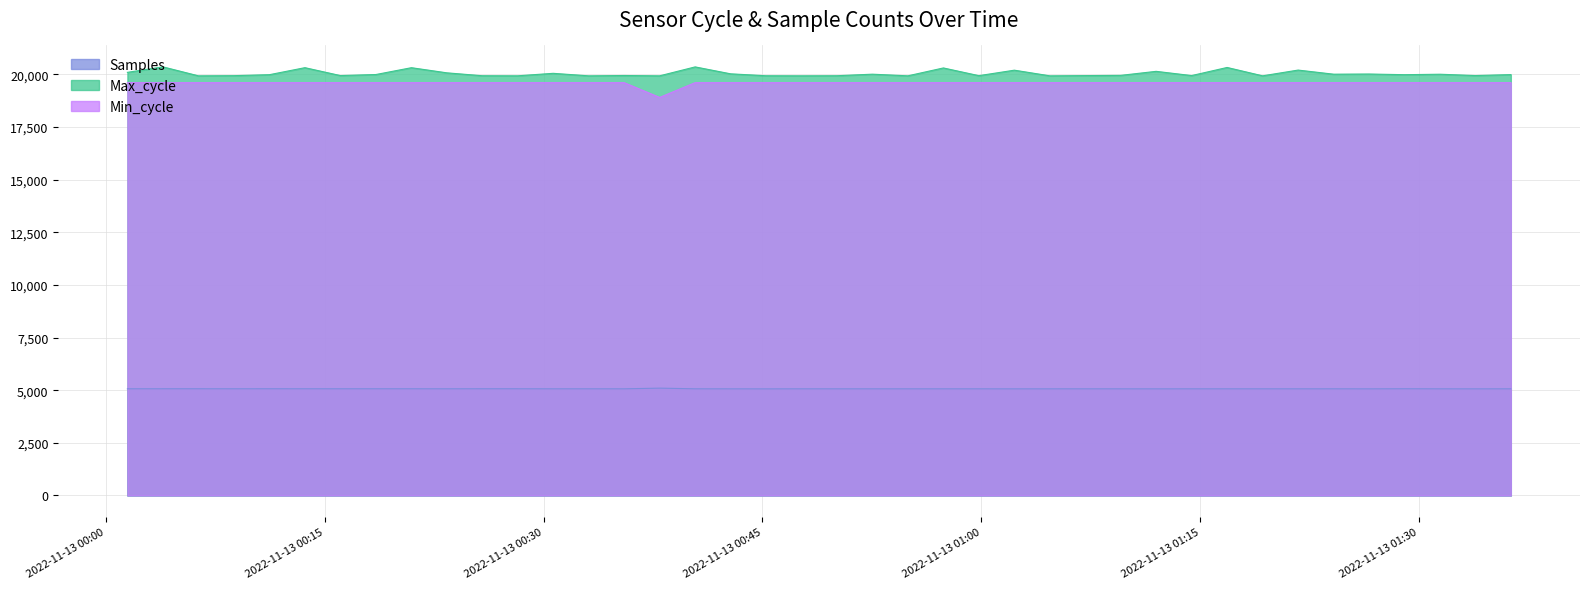

How many data points does each series have?

40